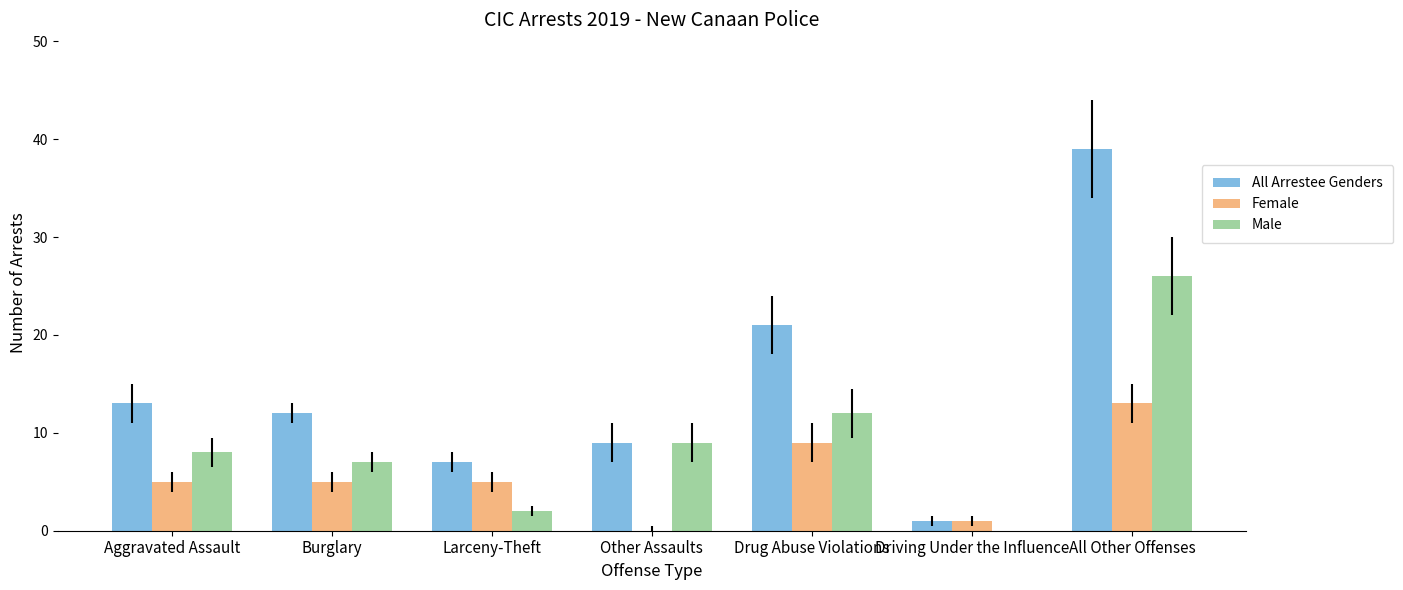

What is the greatest value displayed?

39